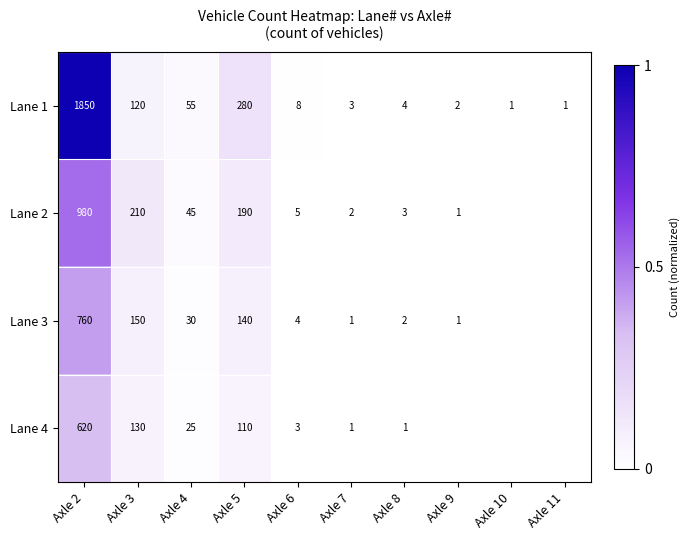

What is the difference between the Lane 4 values at Axle 2 and Axle 6?

617